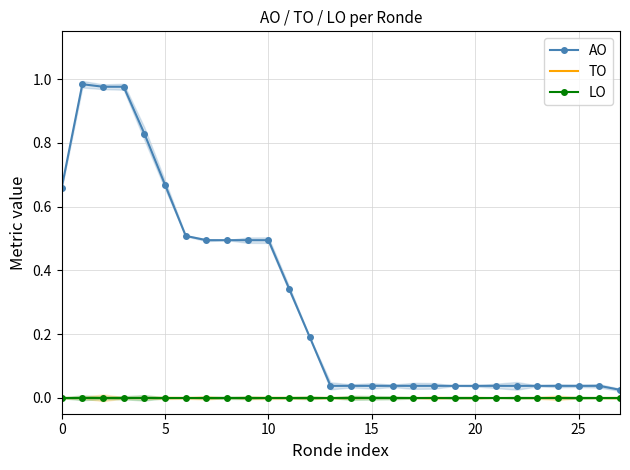

What are all the series names shown in the legend?

AO, TO, LO